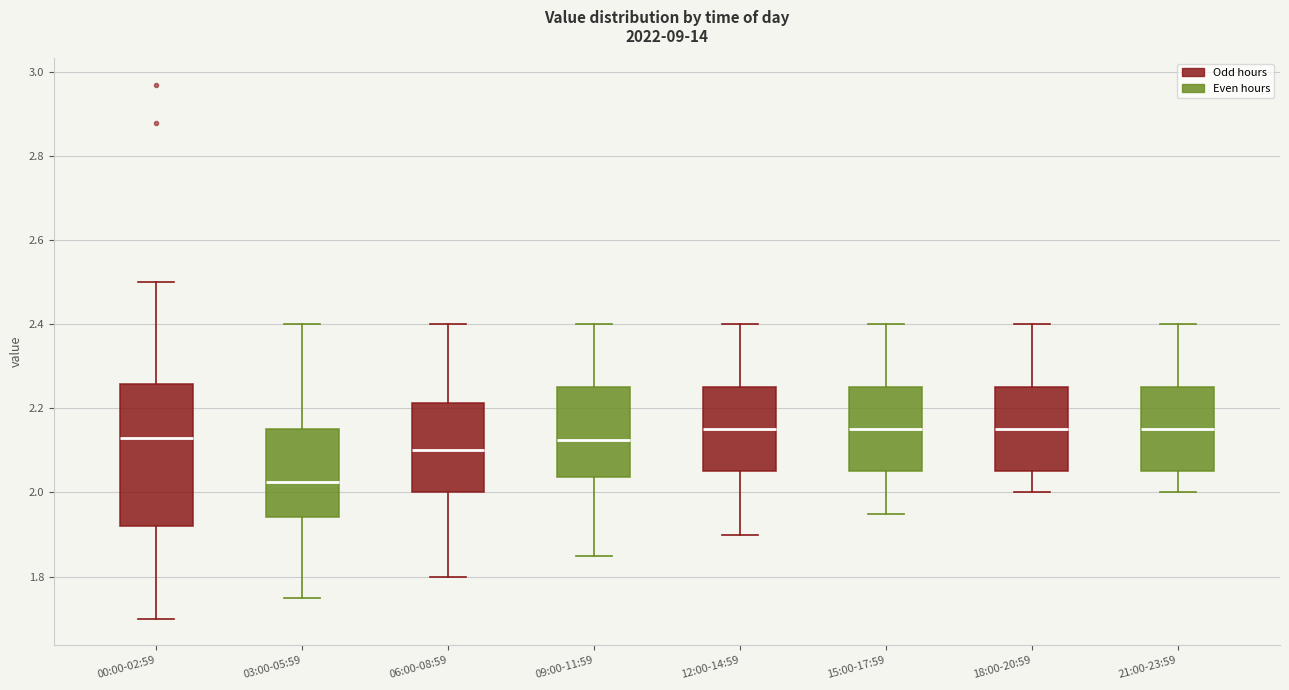

Which box's median line is the lowest?

03:00-05:59